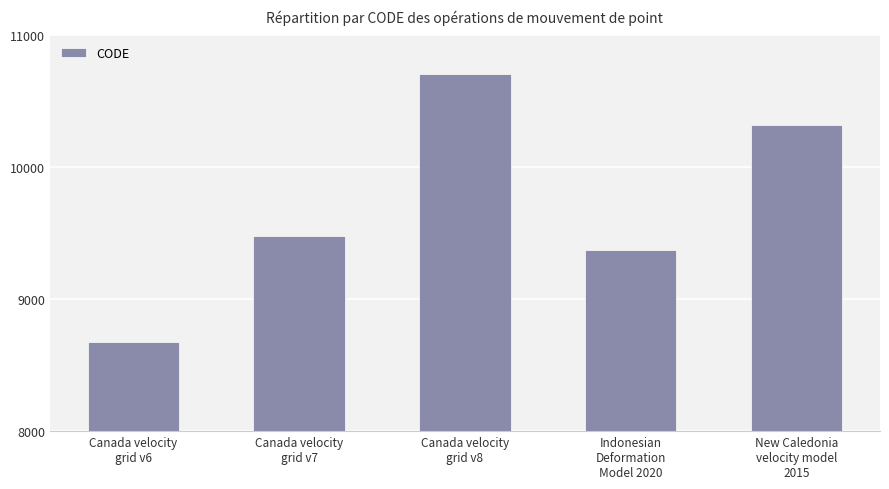

What is the label of the 2nd bar from the left?

Canada velocity
grid v7